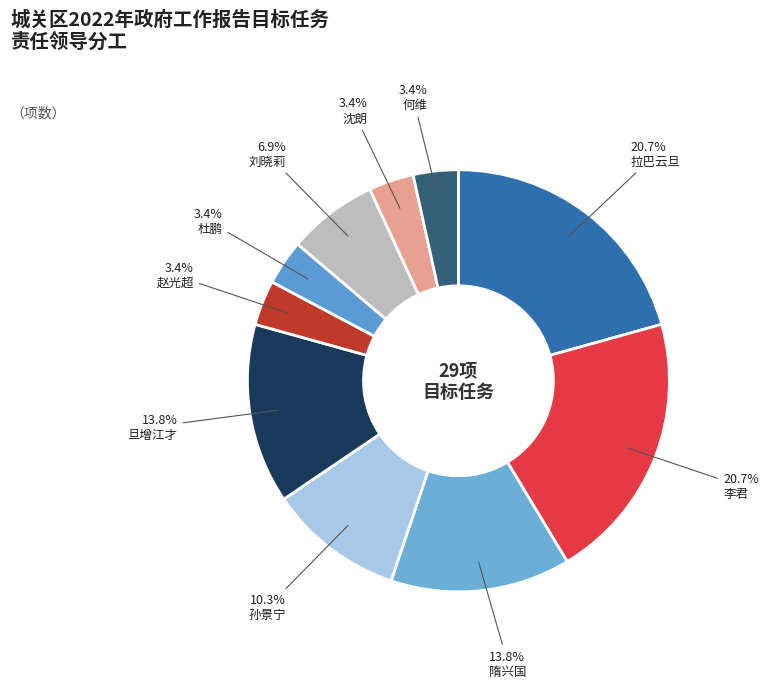

To the nearest percent, what is the average slice percentage?

10%